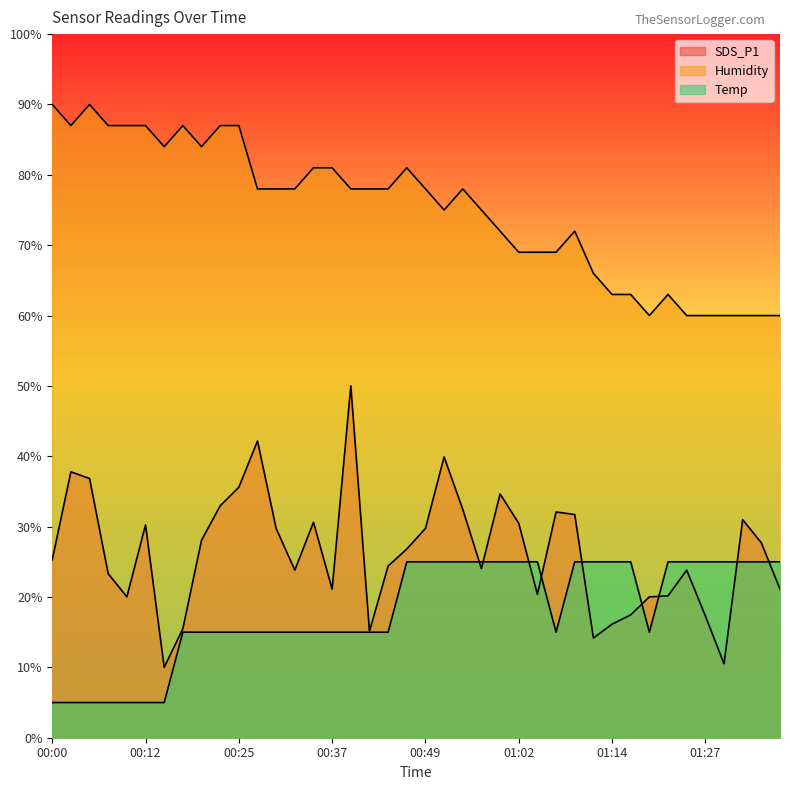

List the series in order of their peak value, highest first.

Humidity, SDS_P1, Temp